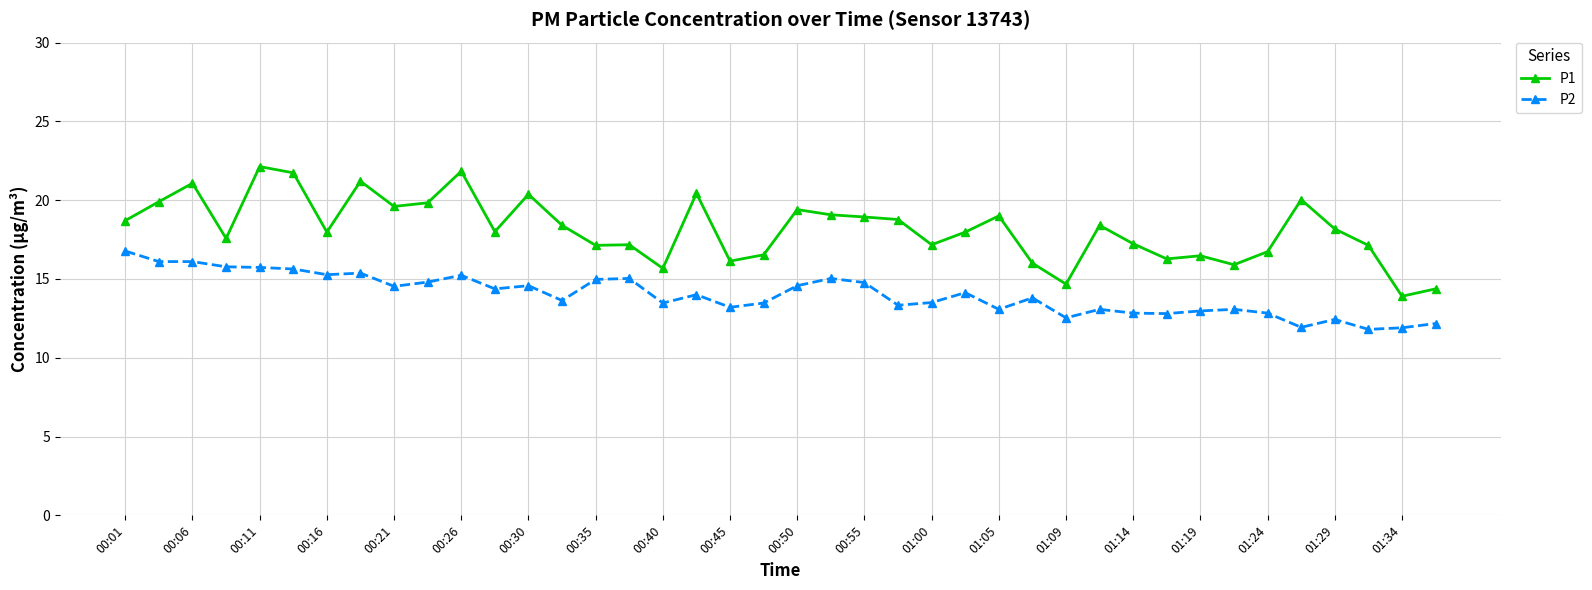

What is the average value of the P2 series?

14.0